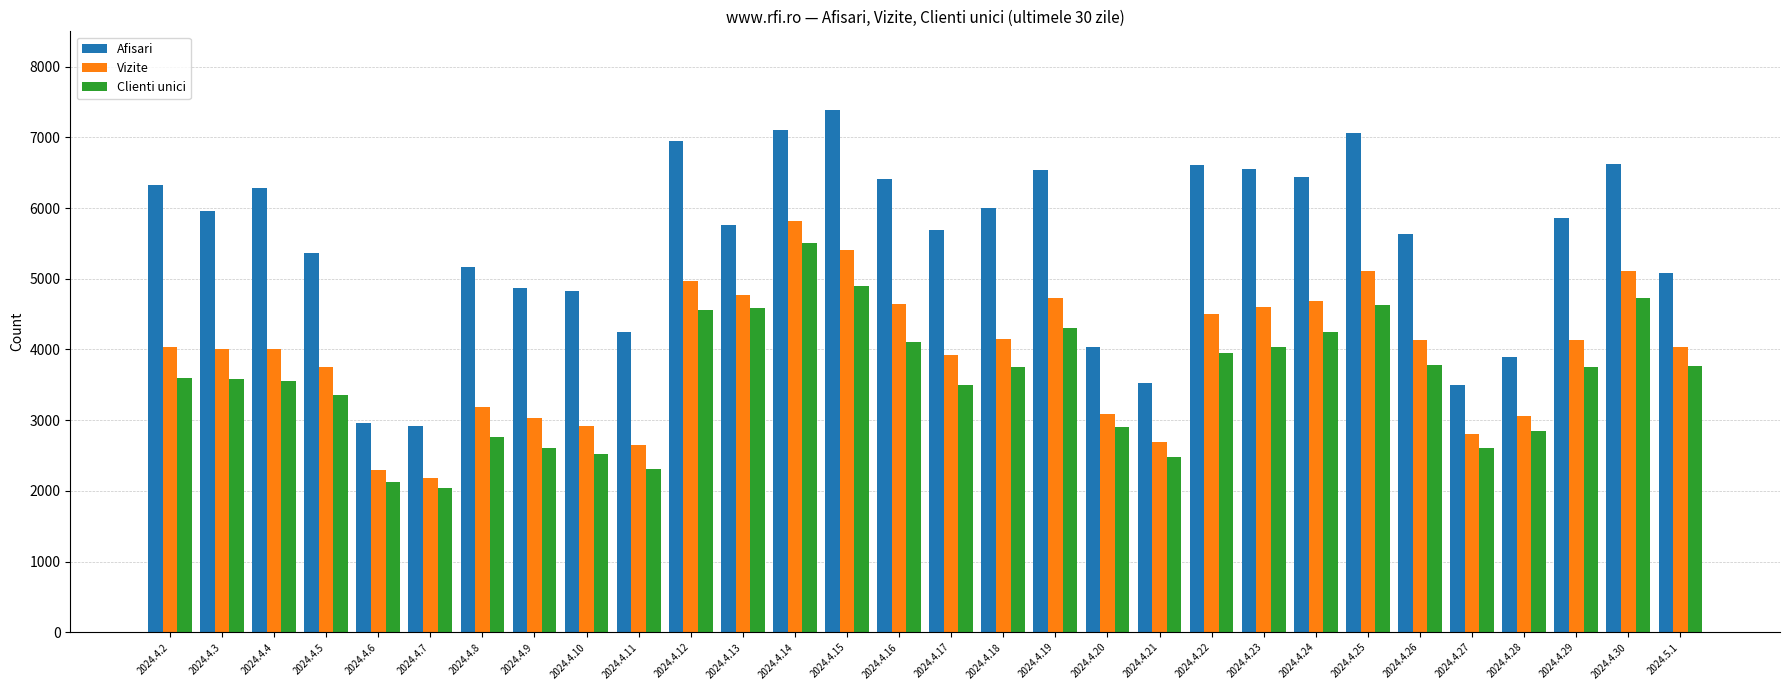

At how many categories does at least one series exceed 5468?

18